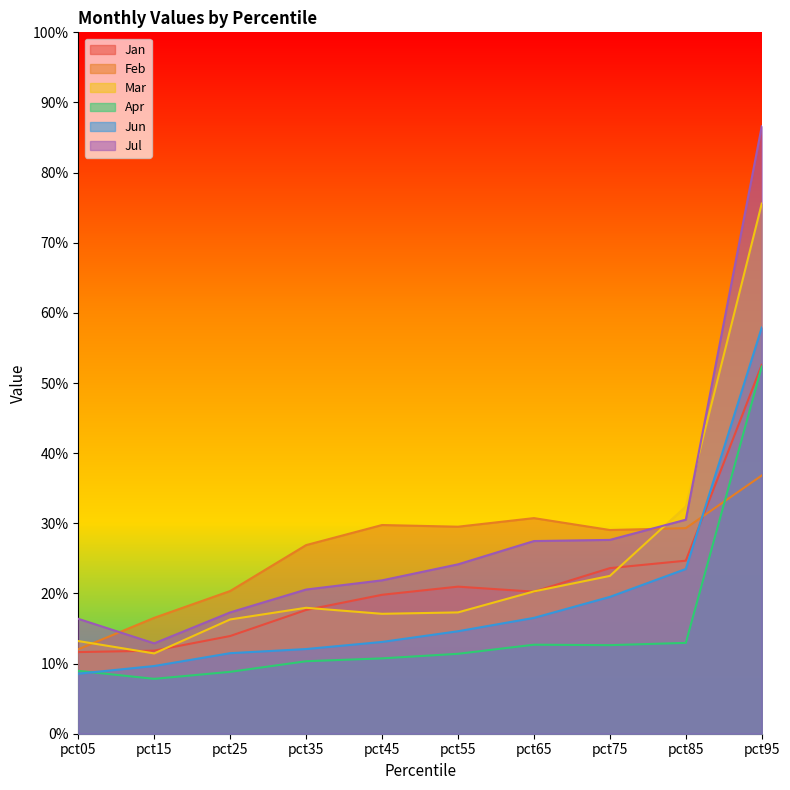

Which label corresponds to the largest value in the chart?

pct95